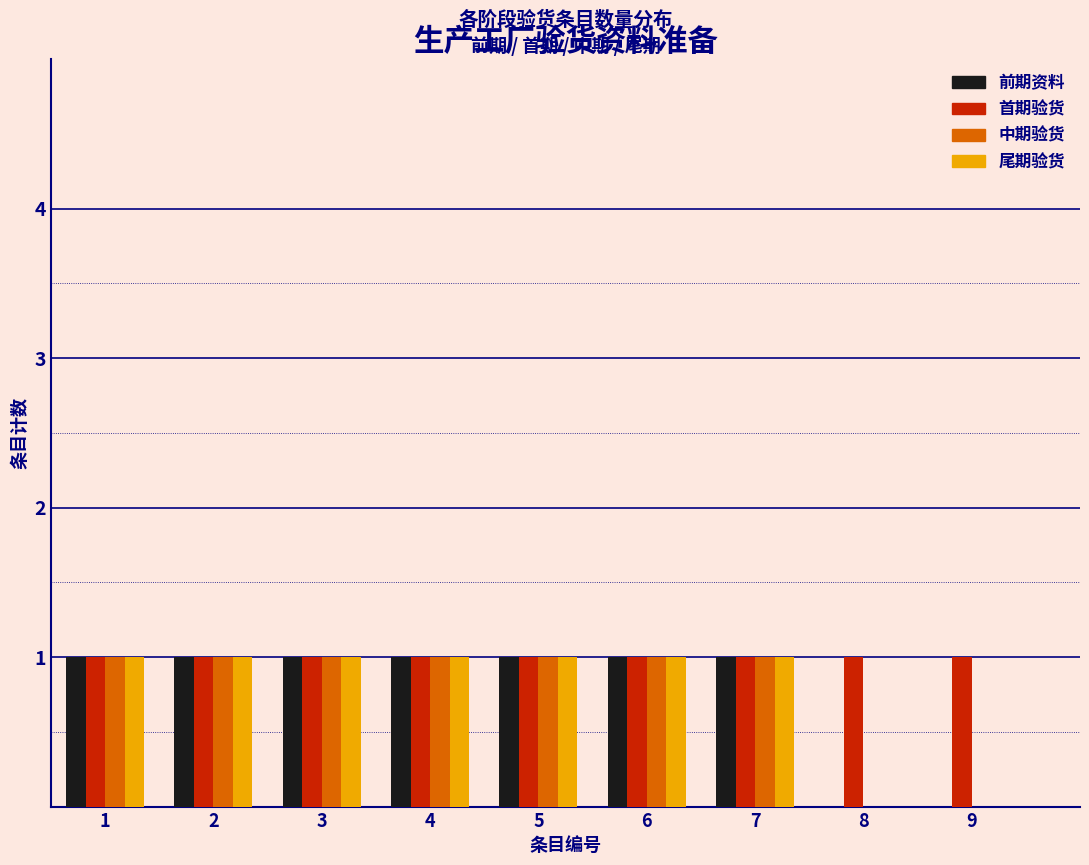

What is the height of the 中期验货 bar covering 1.5 to 2.5 on the x-axis? The values are not printed on the chart, so give them approximately, as read against the axis.

1